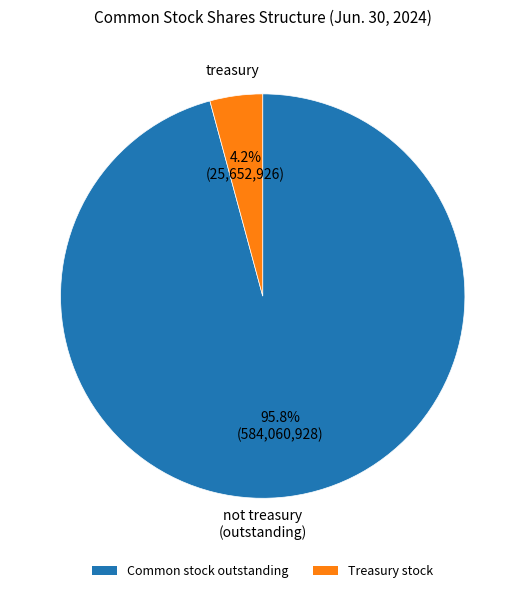

Does any single category account for the majority?

Yes